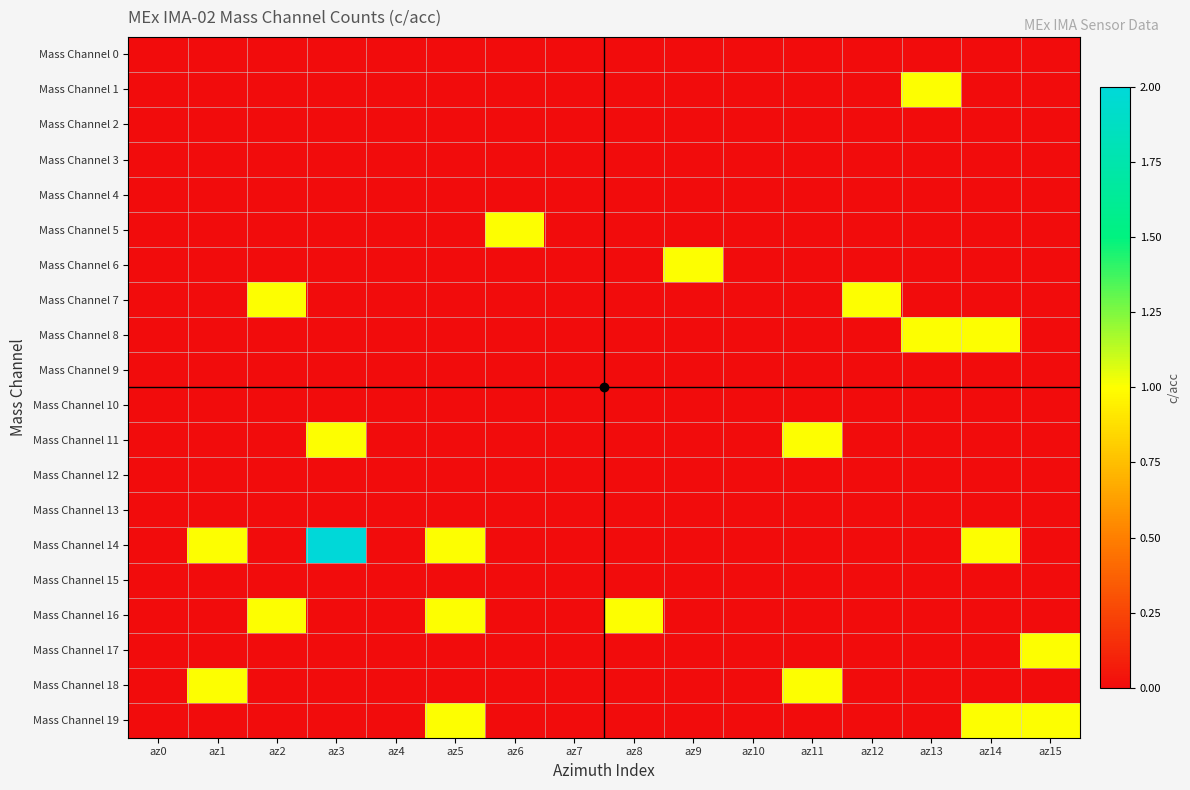

At which category is the sum across all series the highest?

az3